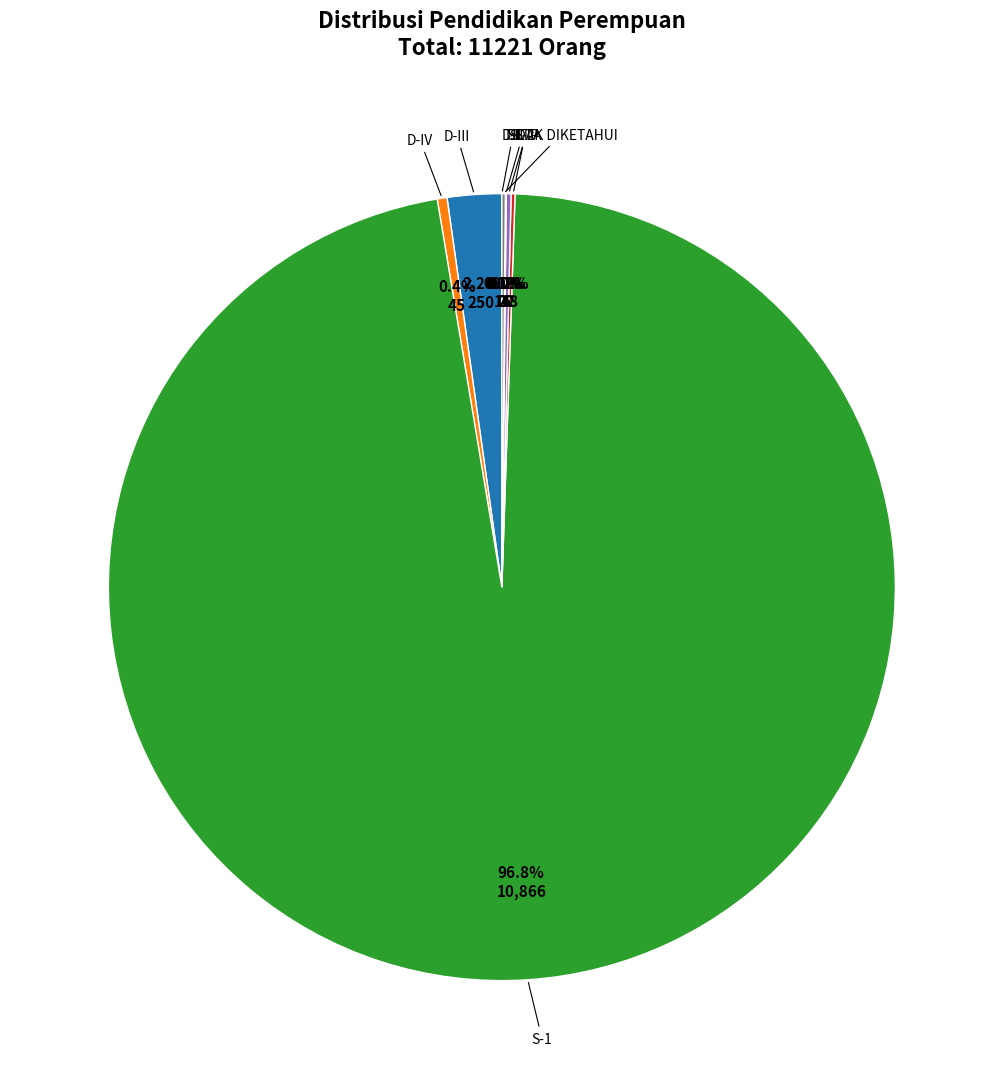

True or false: D-II accounts for 1% of the total.

False